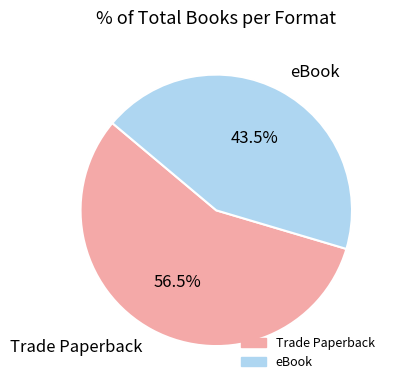

To the nearest percent, what is the average slice percentage?

50%